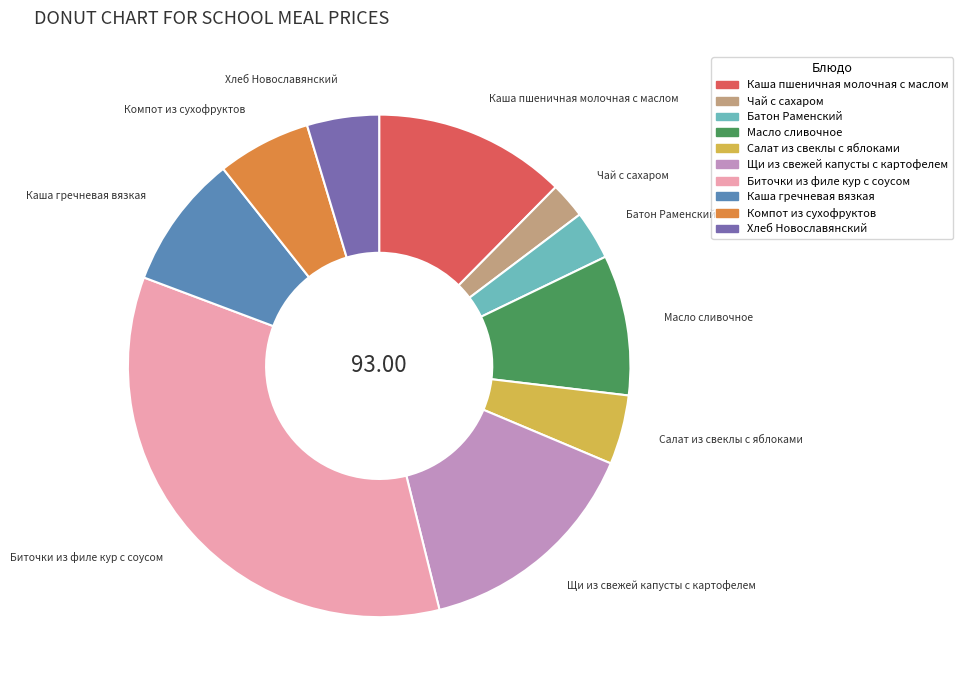

Is there a majority slice in this chart?

No